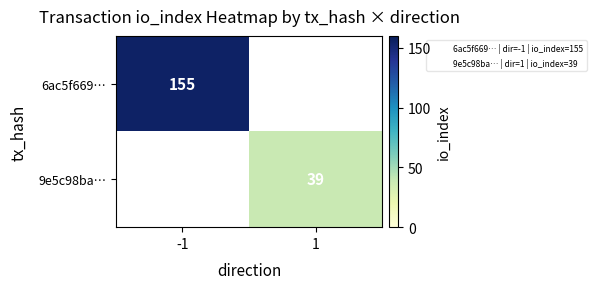

Is it true that 6ac5f669… equals 260.0 at -1?

False